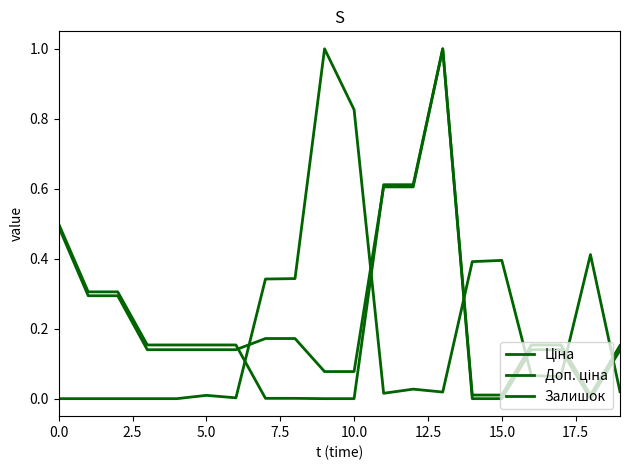

Does the chart display data point markers on the line(s)?

No